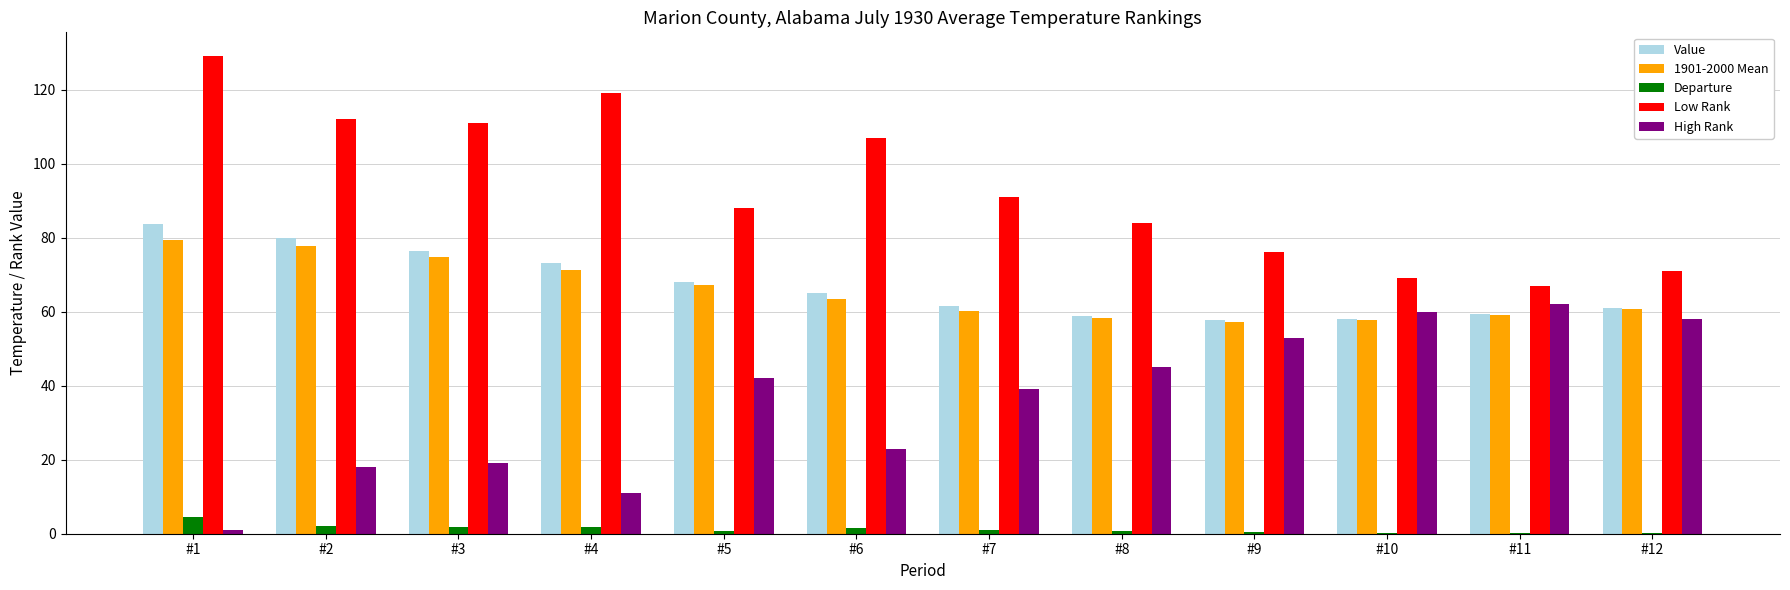

The 1901-2000 Mean series shows 67.3 at #5. True or false?

True